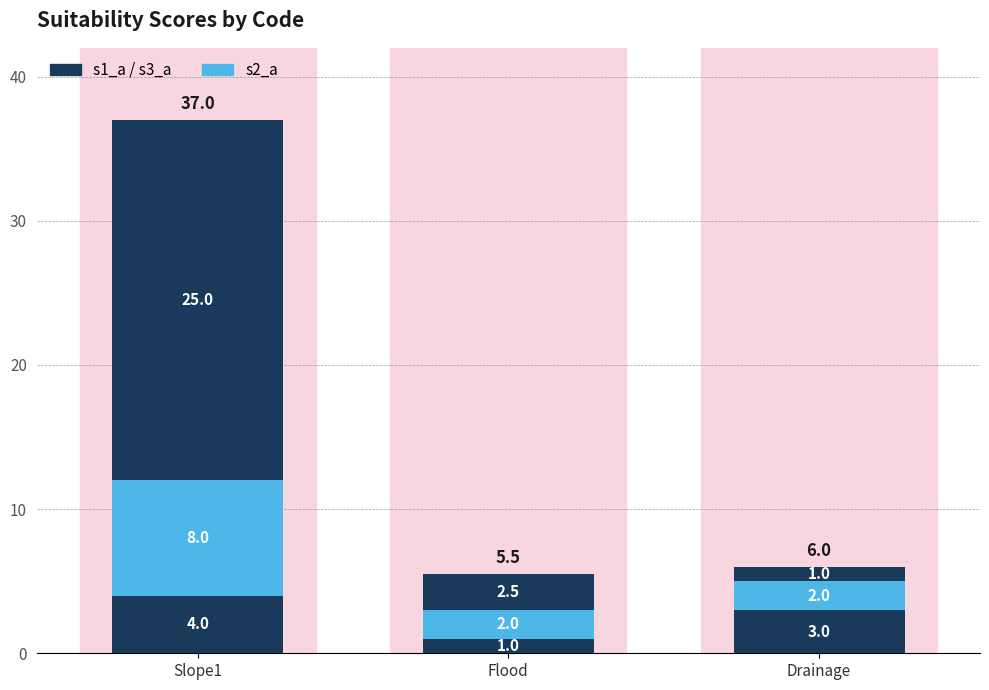

Does the chart contain any negative values?

No